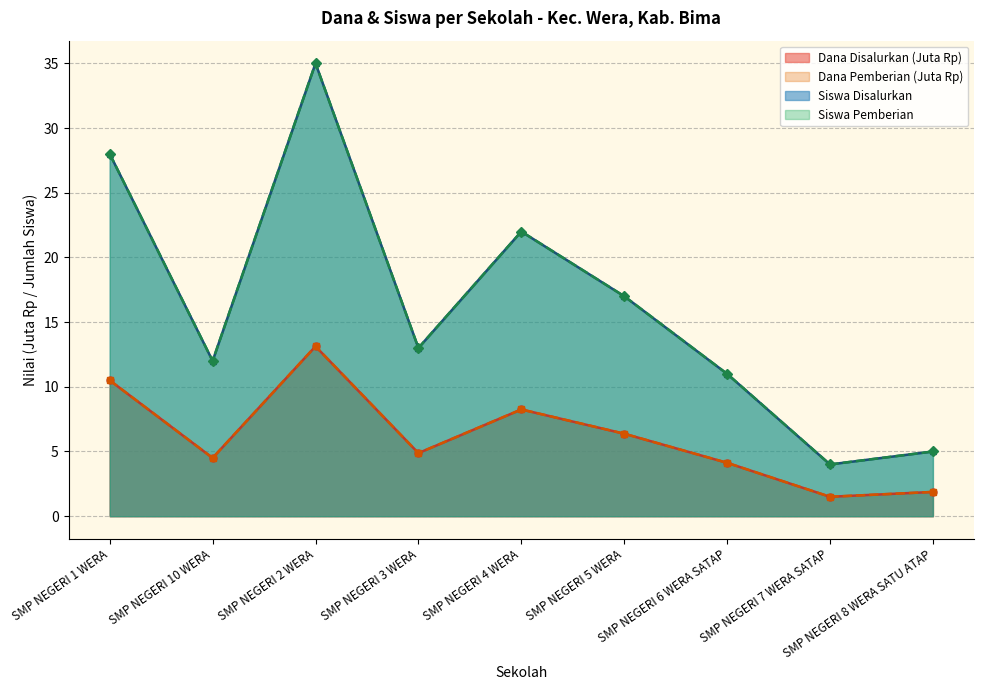

Rank the series at SMP NEGERI 6 WERA SATAP from lowest to highest value.

Dana Disalurkan, Dana Pemberian, Siswa Disalurkan, Siswa Pemberian